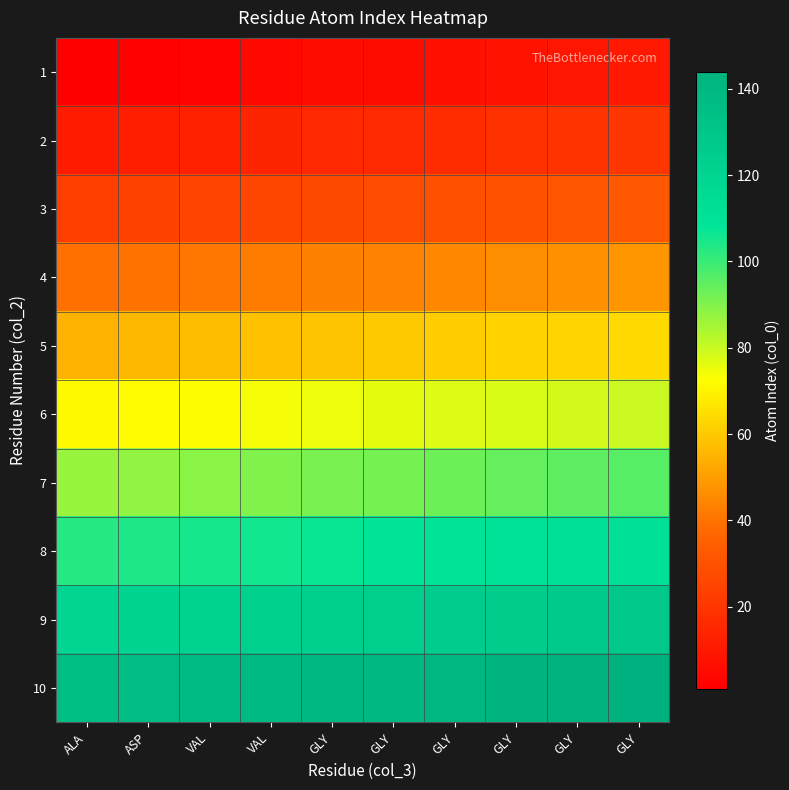

Reading right to left, transcribe all the data shown in this chart.

1: GLY=10	GLY=9	GLY=8	GLY=7	GLY=6	GLY=5	VAL=4	VAL=3	ASP=2	ALA=1
2: GLY=20	GLY=19	GLY=18	GLY=17	GLY=16	GLY=15	VAL=14	VAL=13	ASP=12	ALA=11
3: GLY=32	GLY=31	GLY=30	GLY=29	GLY=28	GLY=27	VAL=26	VAL=25	ASP=24	ALA=23
4: GLY=48	GLY=47	GLY=46	GLY=45	GLY=44	GLY=43	VAL=42	VAL=41	ASP=40	ALA=39
5: GLY=64	GLY=63	GLY=62	GLY=61	GLY=60	GLY=59	VAL=58	VAL=57	ASP=56	ALA=55
6: GLY=80	GLY=79	GLY=78	GLY=77	GLY=76	GLY=75	VAL=74	VAL=73	ASP=72	ALA=71
7: GLY=96	GLY=95	GLY=94	GLY=93	GLY=92	GLY=91	VAL=90	VAL=89	ASP=88	ALA=87
8: GLY=112	GLY=111	GLY=110	GLY=109	GLY=108	GLY=107	VAL=106	VAL=105	ASP=104	ALA=103
9: GLY=128	GLY=127	GLY=126	GLY=125	GLY=124	GLY=123	VAL=122	VAL=121	ASP=120	ALA=119
10: GLY=144	GLY=143	GLY=142	GLY=141	GLY=140	GLY=139	VAL=138	VAL=137	ASP=136	ALA=135